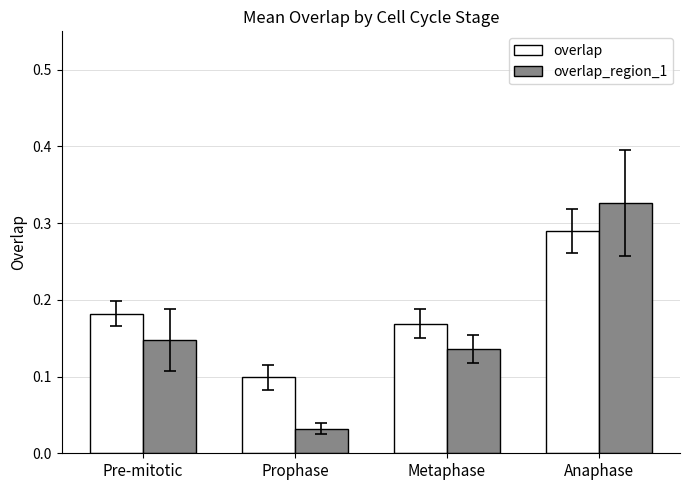

Which series changed the most between Pre-mitotic and Prophase?

overlap_region_1